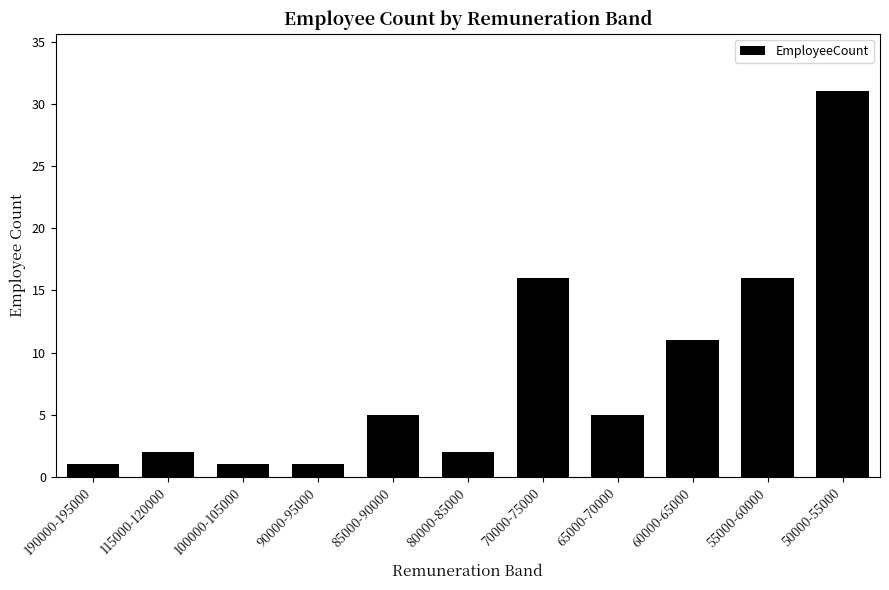

Reading left to right, transcribe all the data shown in this chart.

190000-195000=1	115000-120000=2	100000-105000=1	90000-95000=1	85000-90000=5	80000-85000=2	70000-75000=16	65000-70000=5	60000-65000=11	55000-60000=16	50000-55000=31